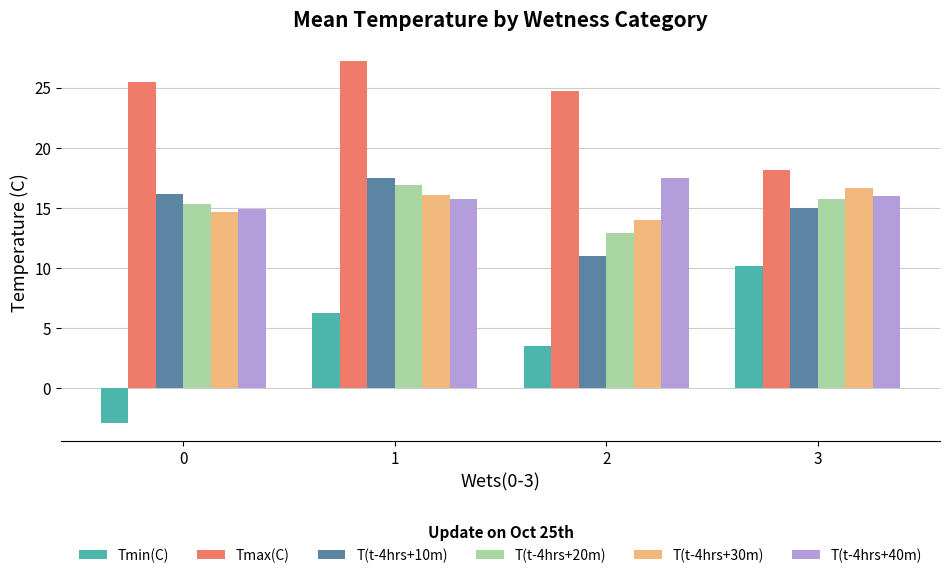

What is the difference between the maximum and second lowest values in the Tmin(C) series?

6.6